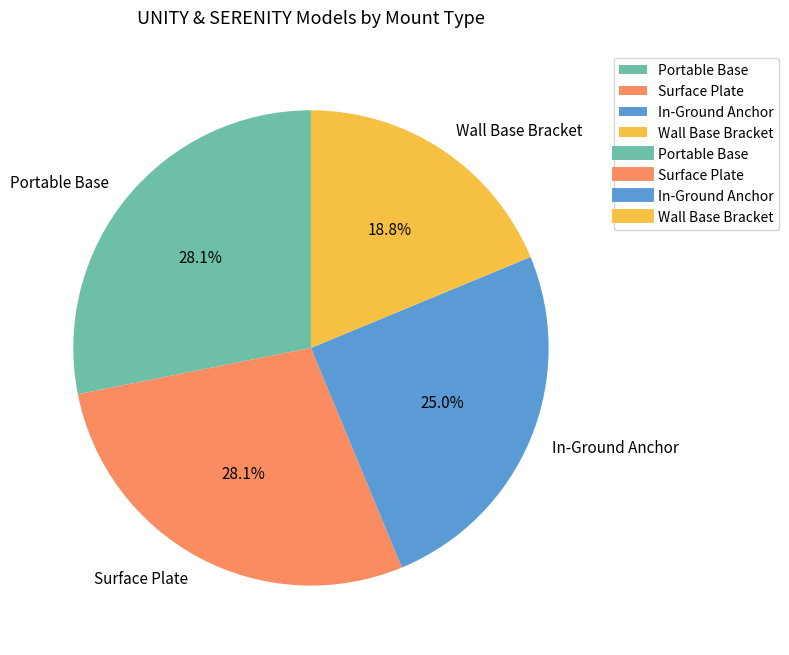

Approximately how many times larger is the value at Portable Base compared to In-Ground Anchor?

1.1